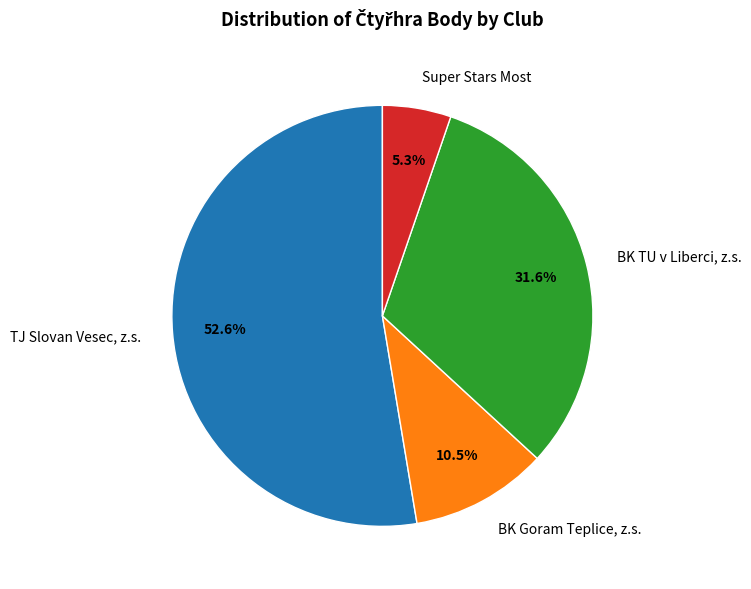

Is there a majority slice in this chart?

Yes